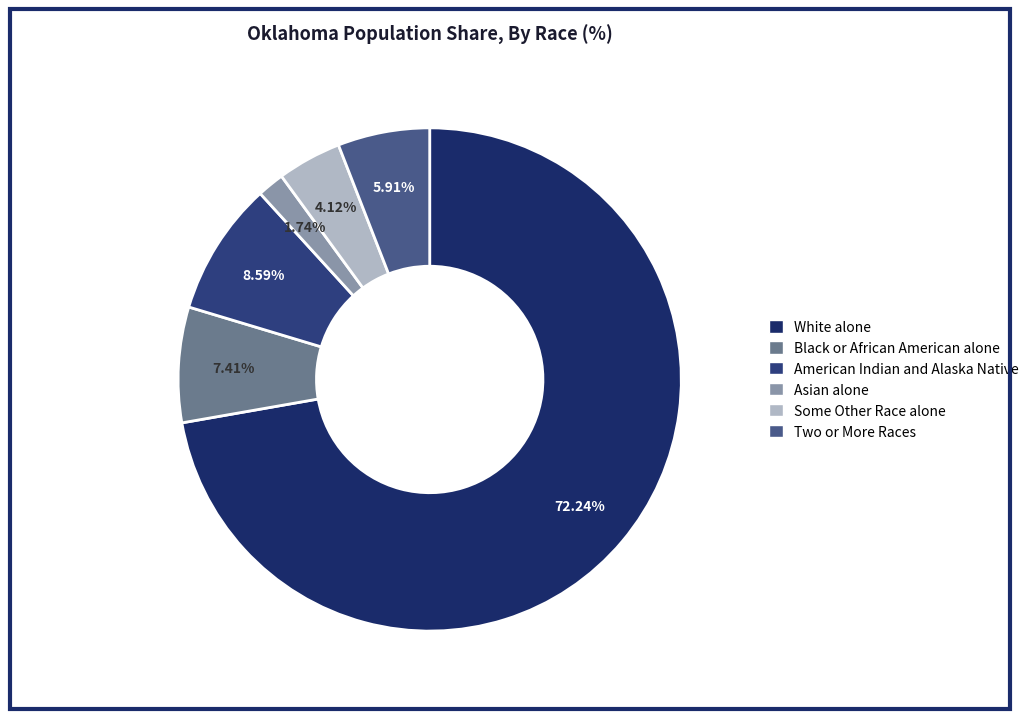

To the nearest percent, what is the difference between the largest and smallest slice percentages?

71%